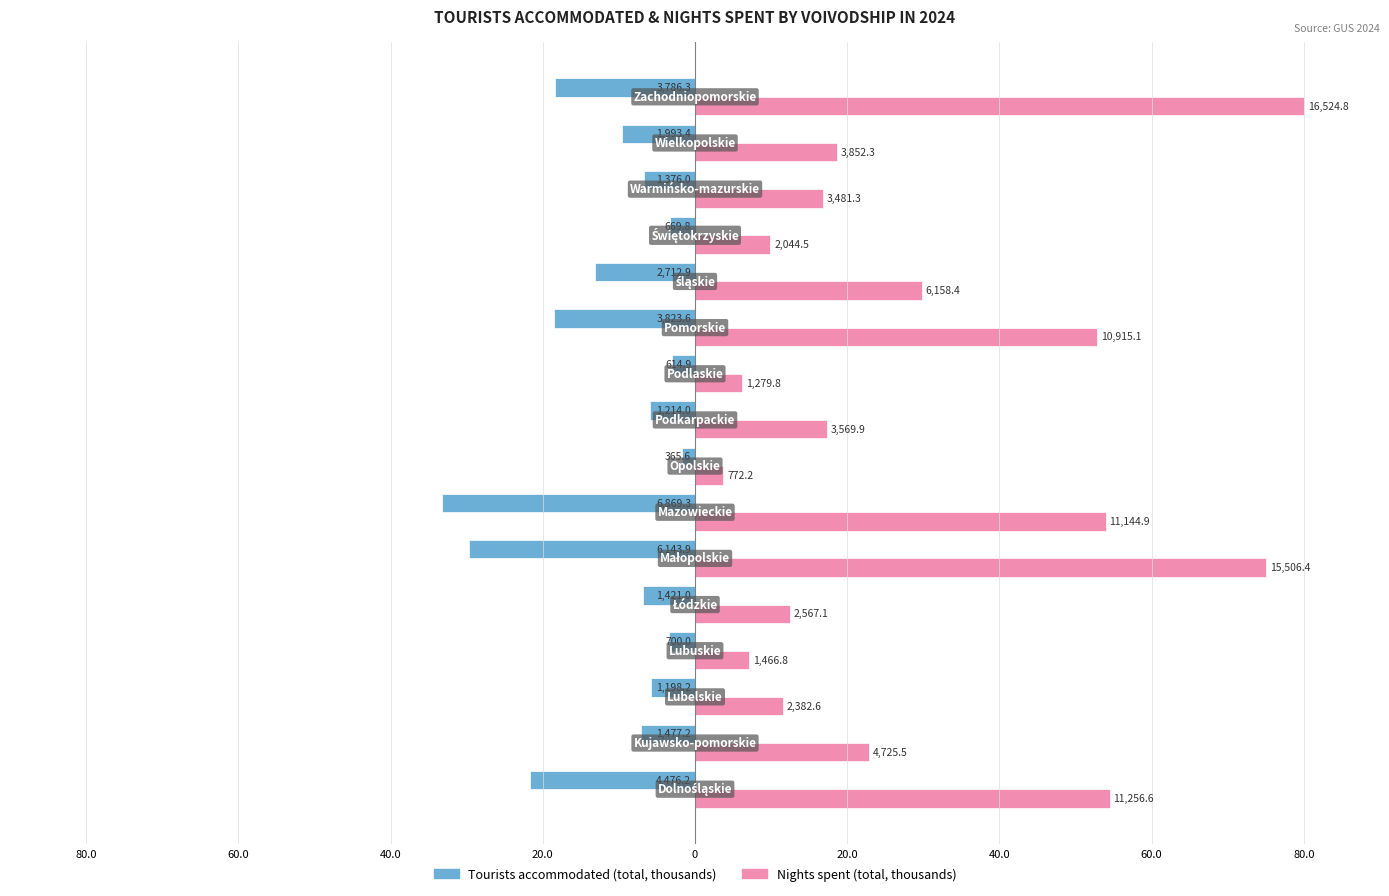

What are all the series names shown in the legend?

Tourists accommodated (total, thousands), Nights spent (total, thousands)